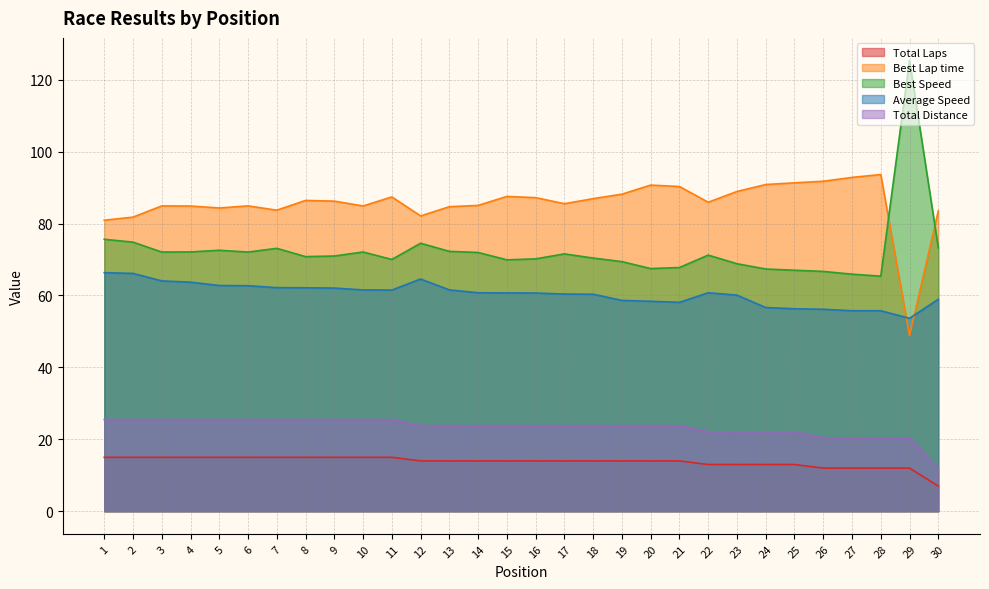

At which label is Total Distance closest to 18?

26